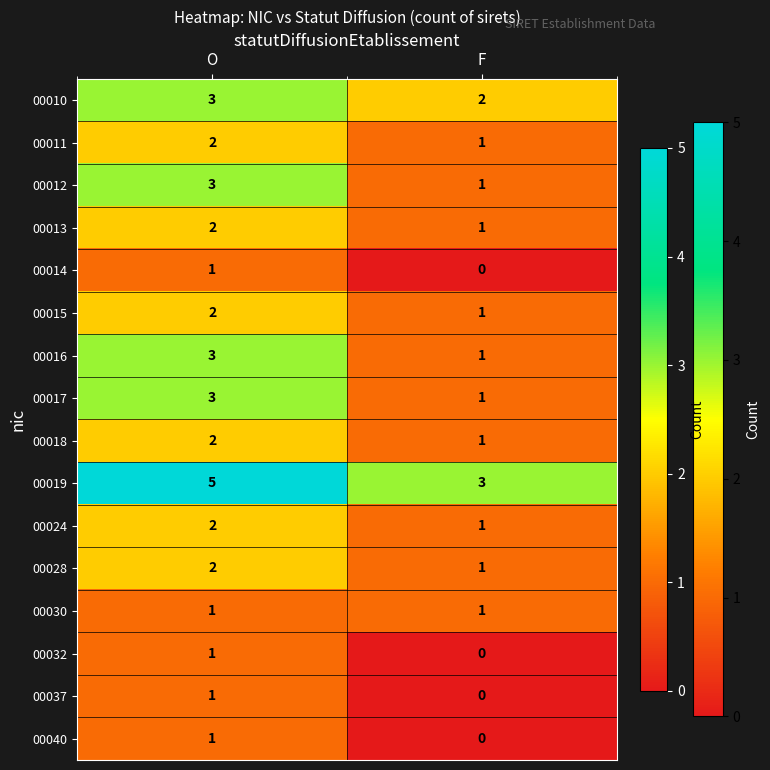

What is the spread (max minus min) of values at O?

4